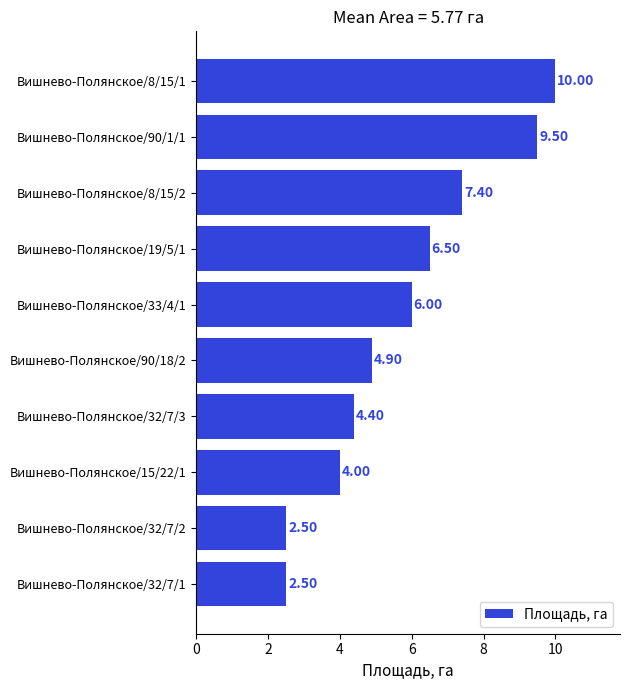

How many data points does each series have?

10